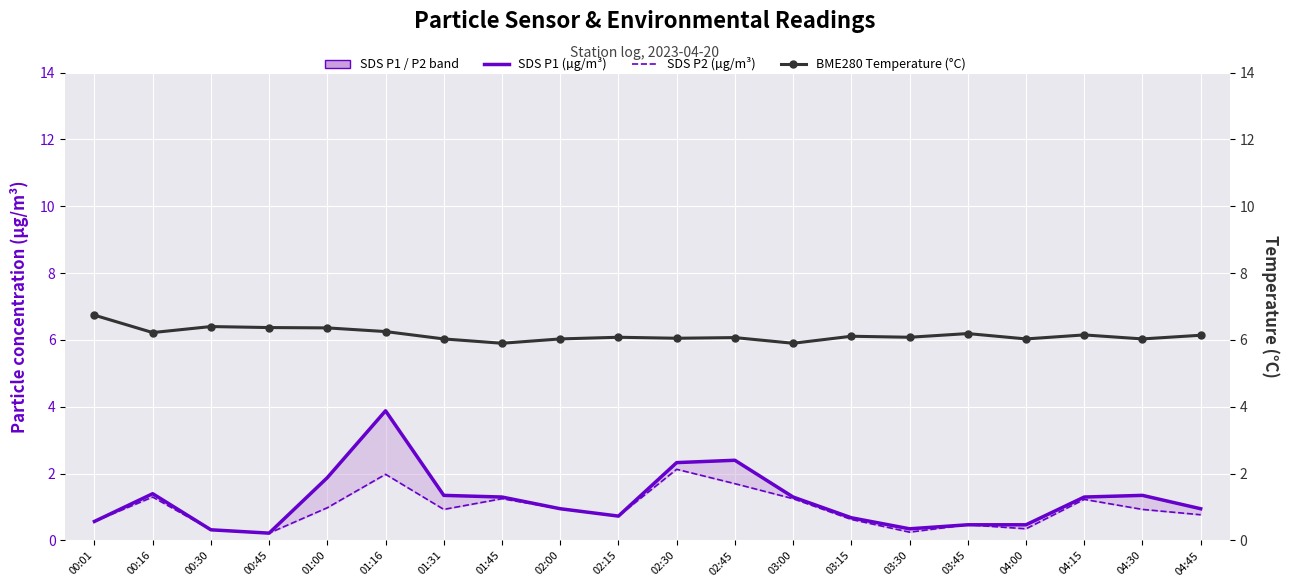

At how many categories does at least one series exceed 0?

20